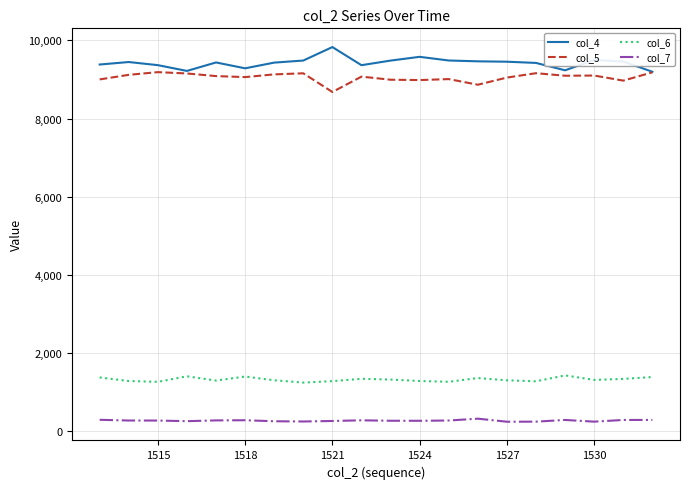

Rank the series by their maximum value, from lowest to highest.

col_7, col_6, col_5, col_4